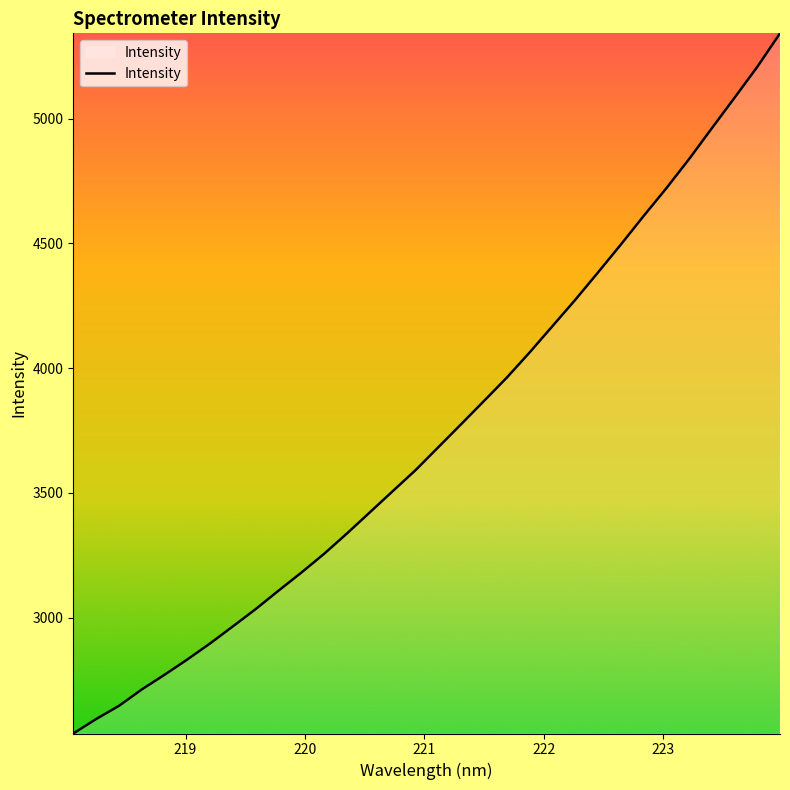

What is the maximum value shown in the chart?

5342.4